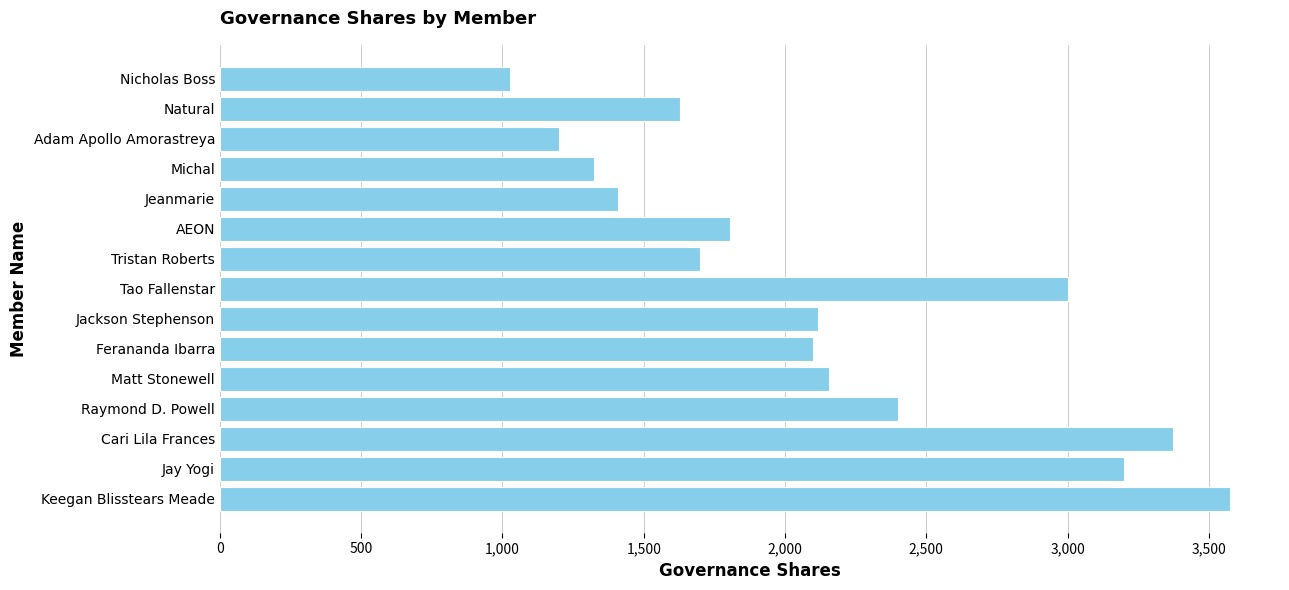

What is the greatest value displayed?

3573.0